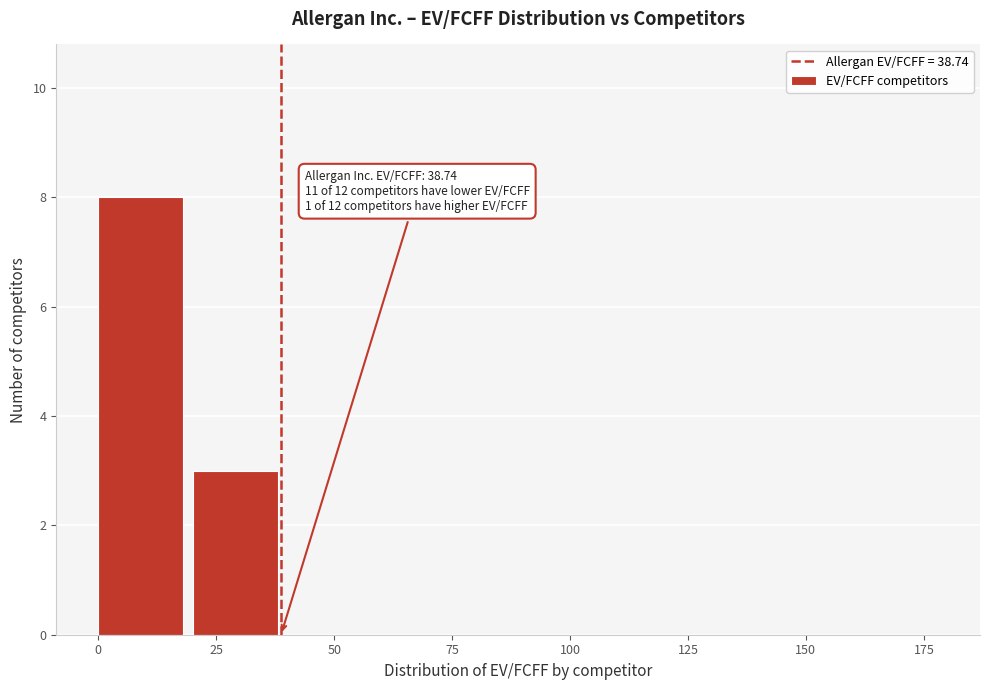

Which range on the x-axis has the tallest bar?

0 to 20